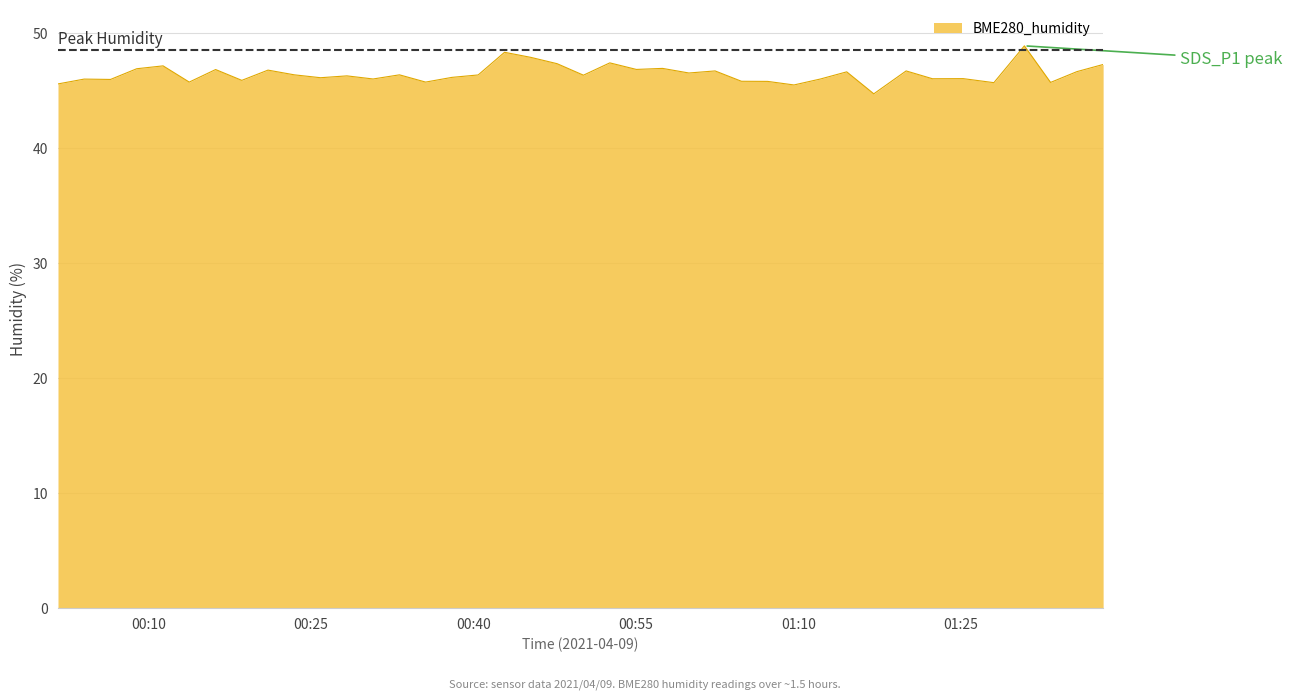

What is the difference between the maximum and minimum values?

4.2